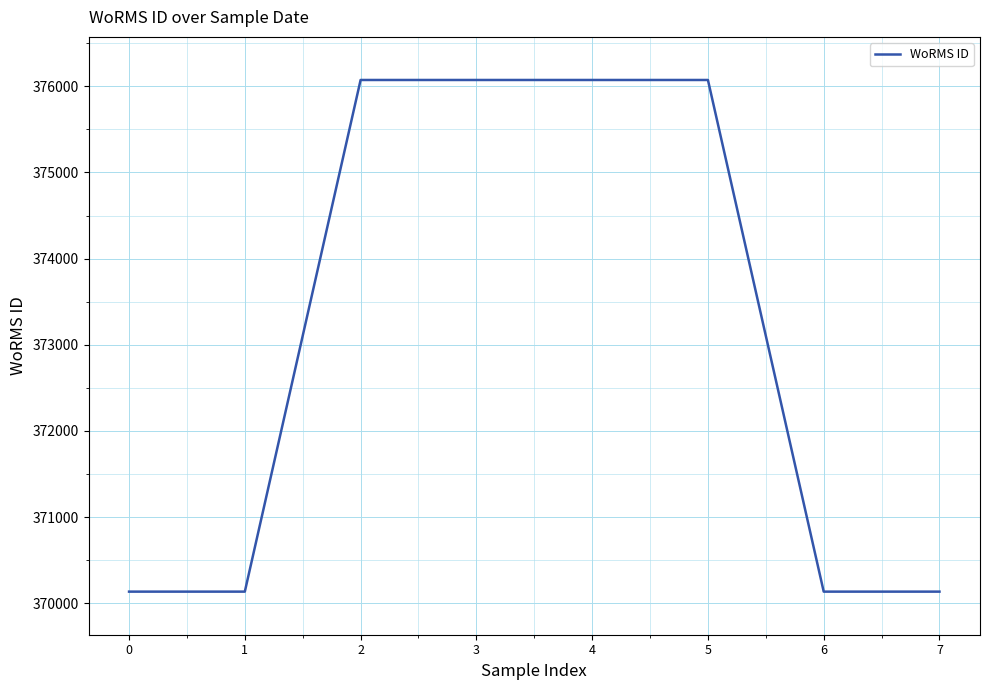

Count the values in the range 370136 to 376073.

8